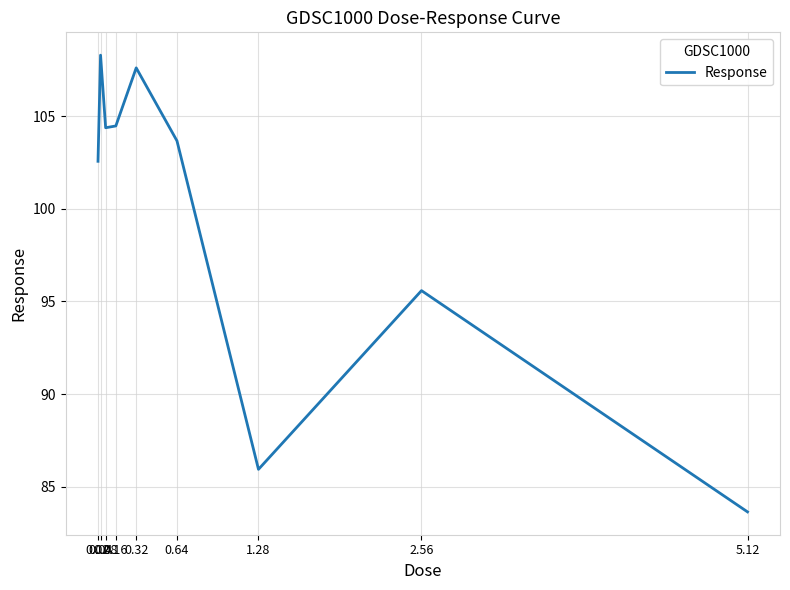

What is the minimum value shown in the chart?

83.6